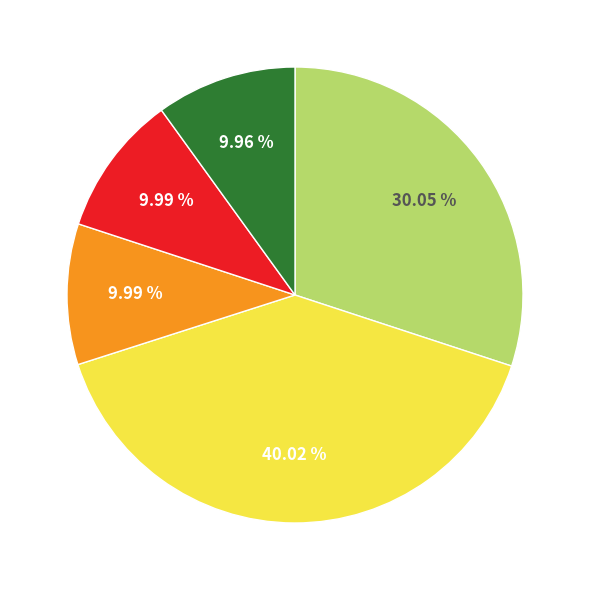

Is there any slice that represents more than half of the pie?

No